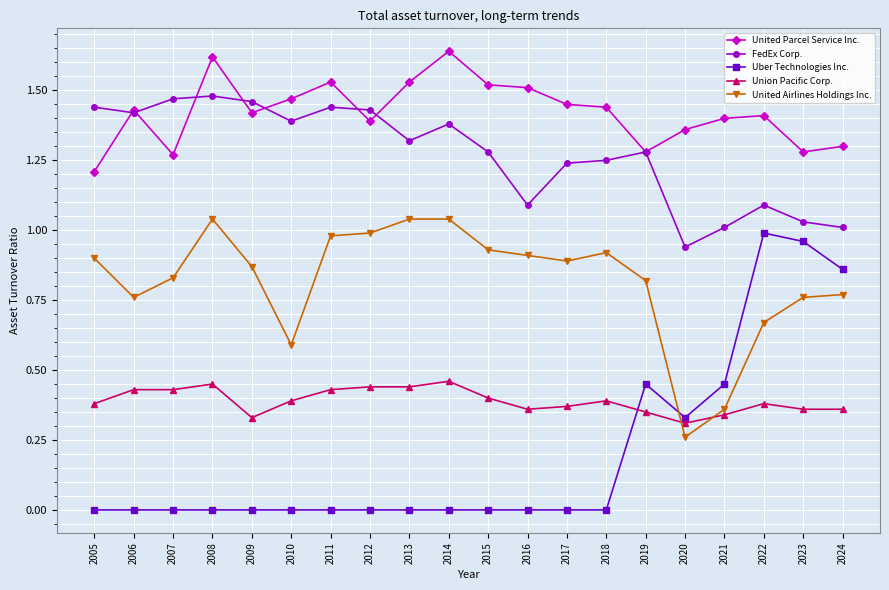

Rank the series at 2023 from highest to lowest value.

United Parcel Service Inc., FedEx Corp., Uber Technologies Inc., United Airlines Holdings Inc., Union Pacific Corp.